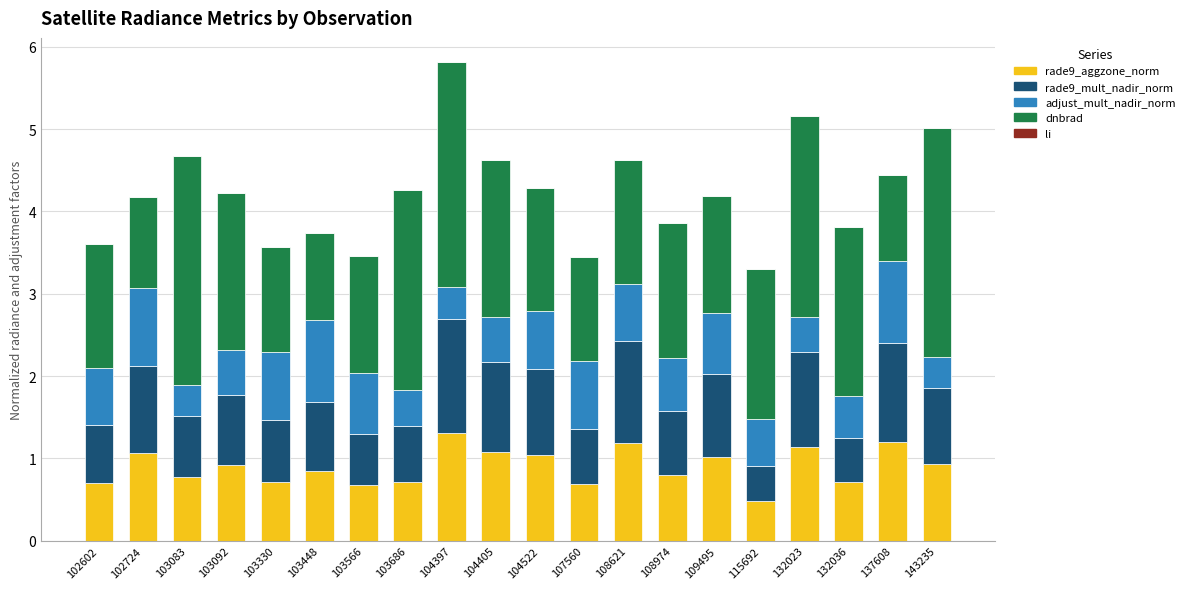

Is it true that rade9_aggzone_norm equals 0.7 at 103686?

True